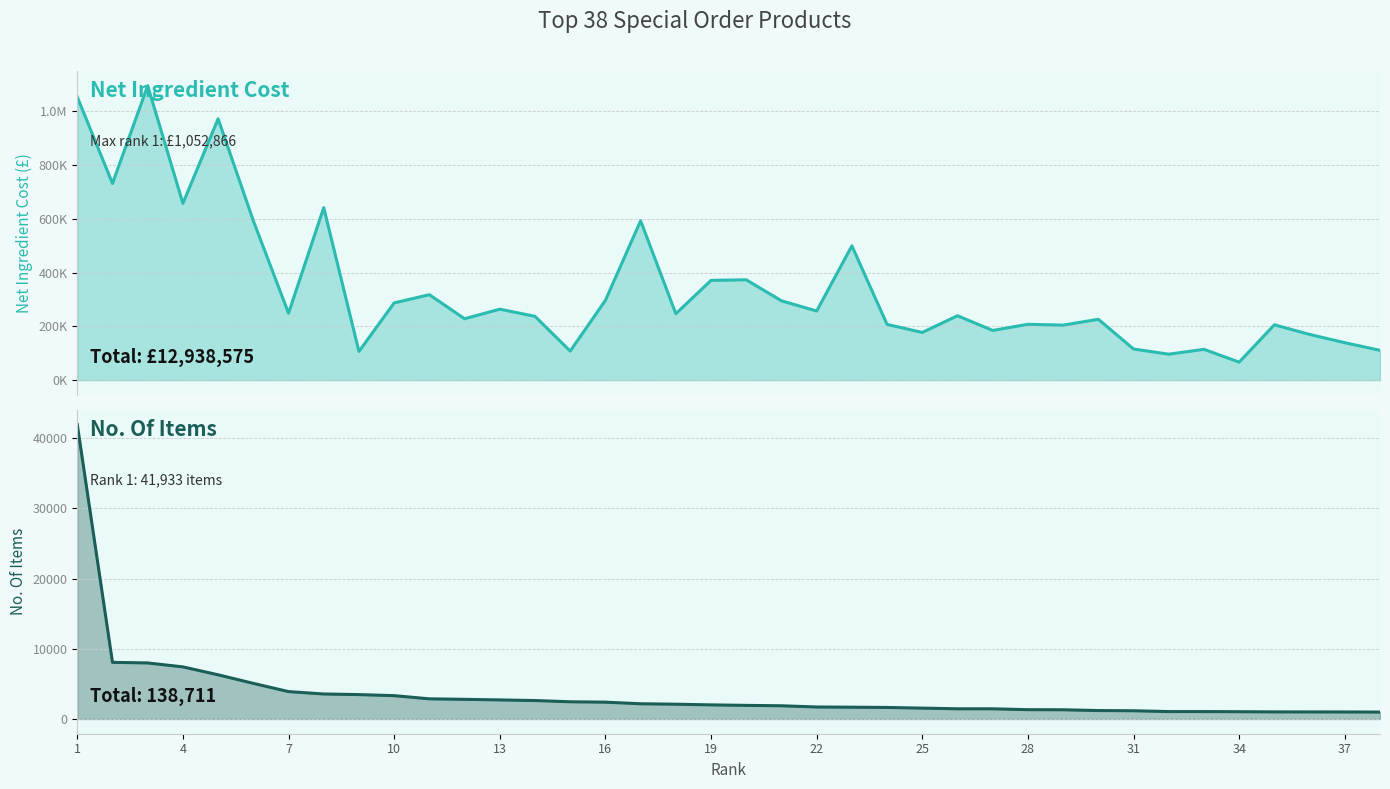

True or false: Net Ingredient Cost has a value of 184777.9 at 26.

True